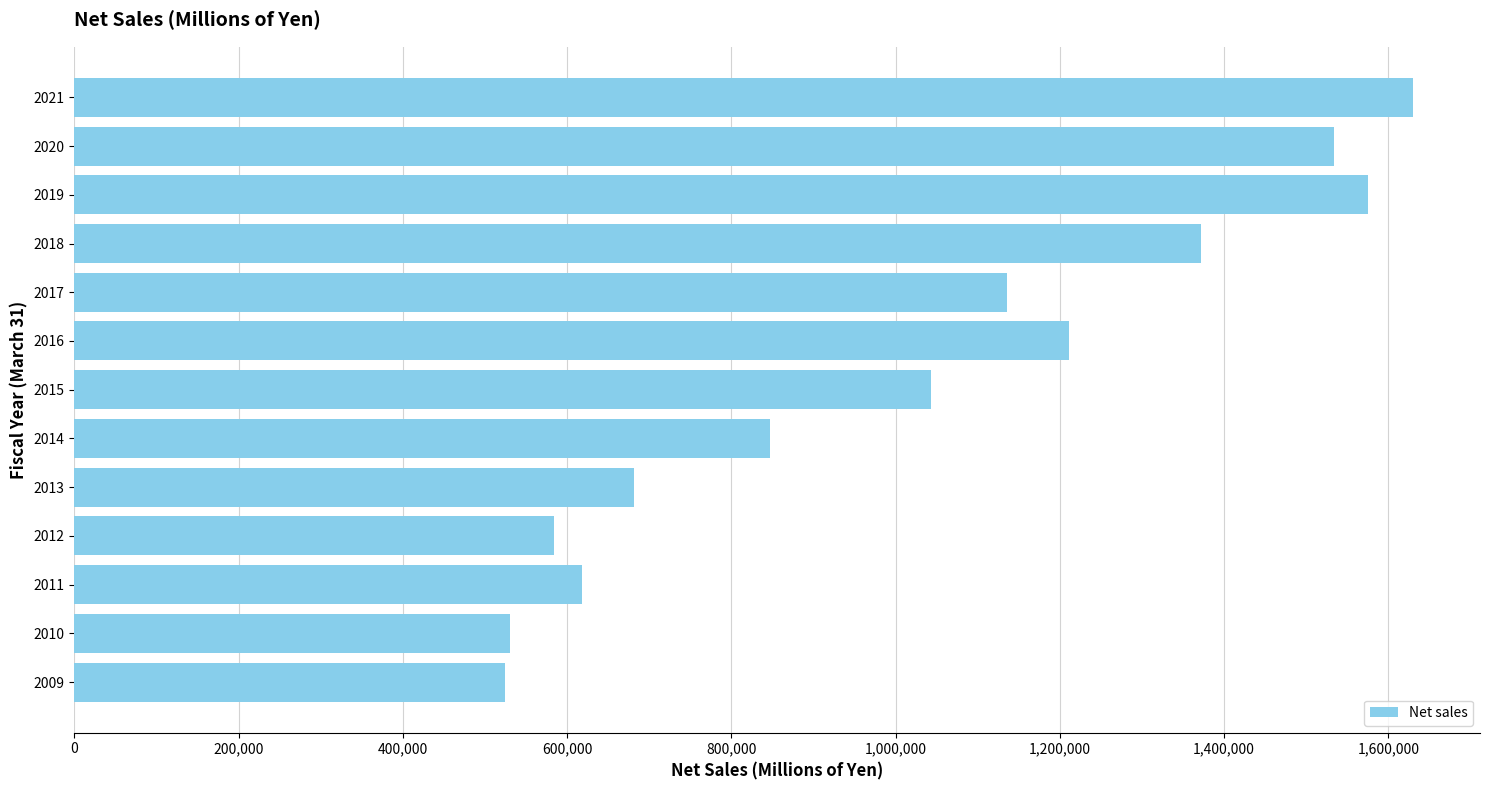

The value at 2010 is 846901. True or false?

False